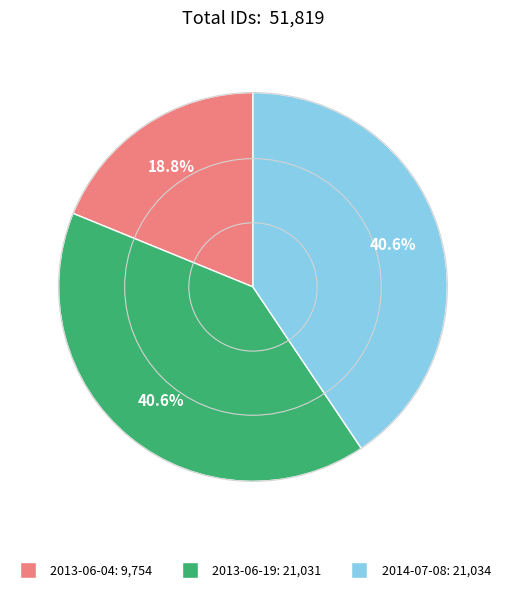

How many slices are in this pie chart?

3